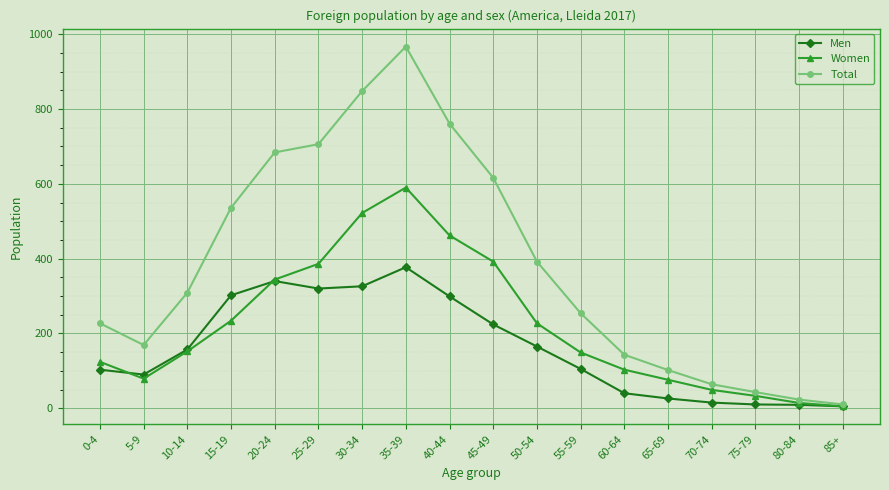

At which category is the sum across all series the highest?

35-39